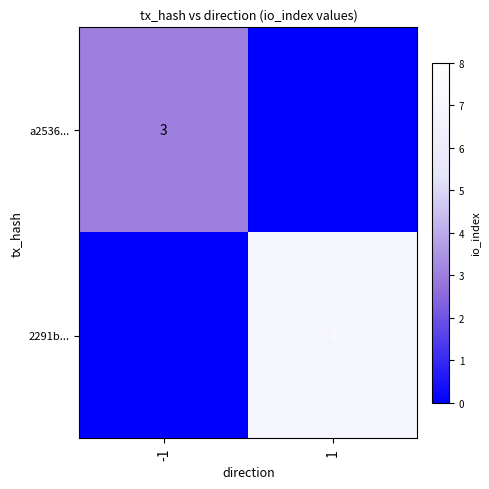

Which label corresponds to the largest value in the chart?

1